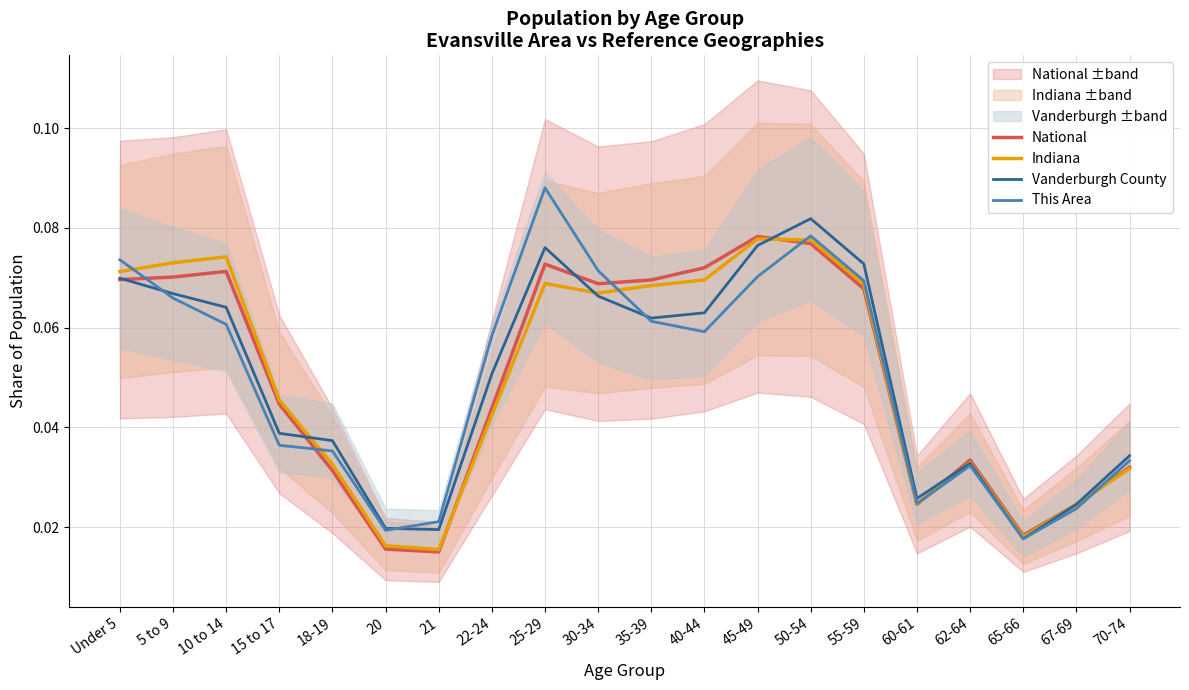

The value of Indiana at 40-44 is 0.1. True or false?

True